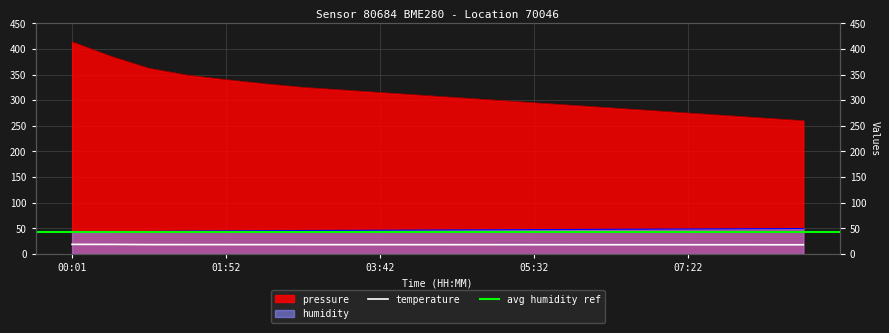

What is the highest value of the humidity series?

49.7